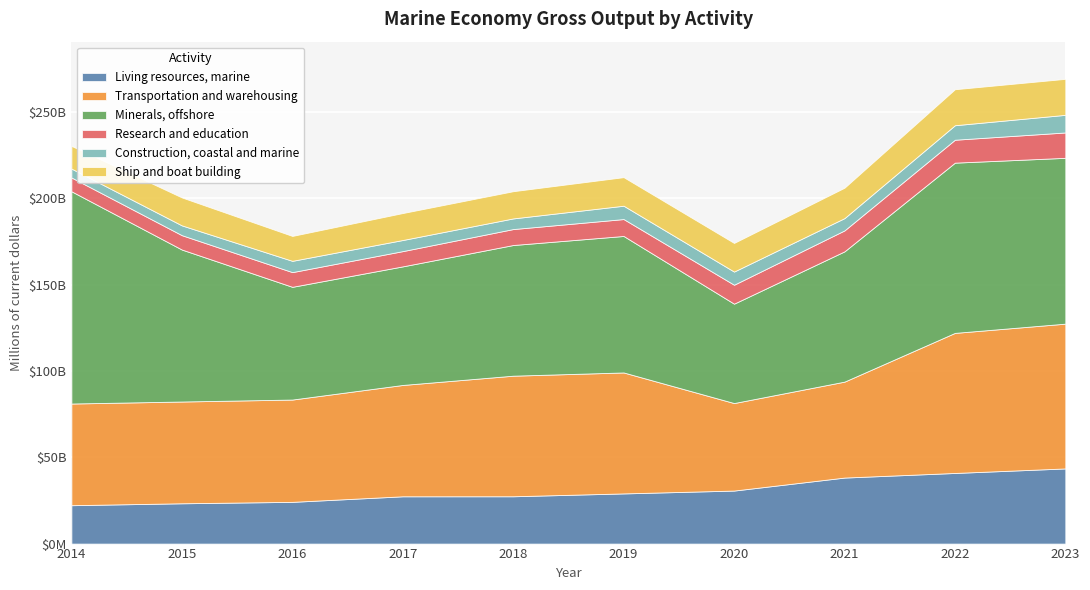

What is the value of the Living resources, marine point at the 7th from the left?

30713